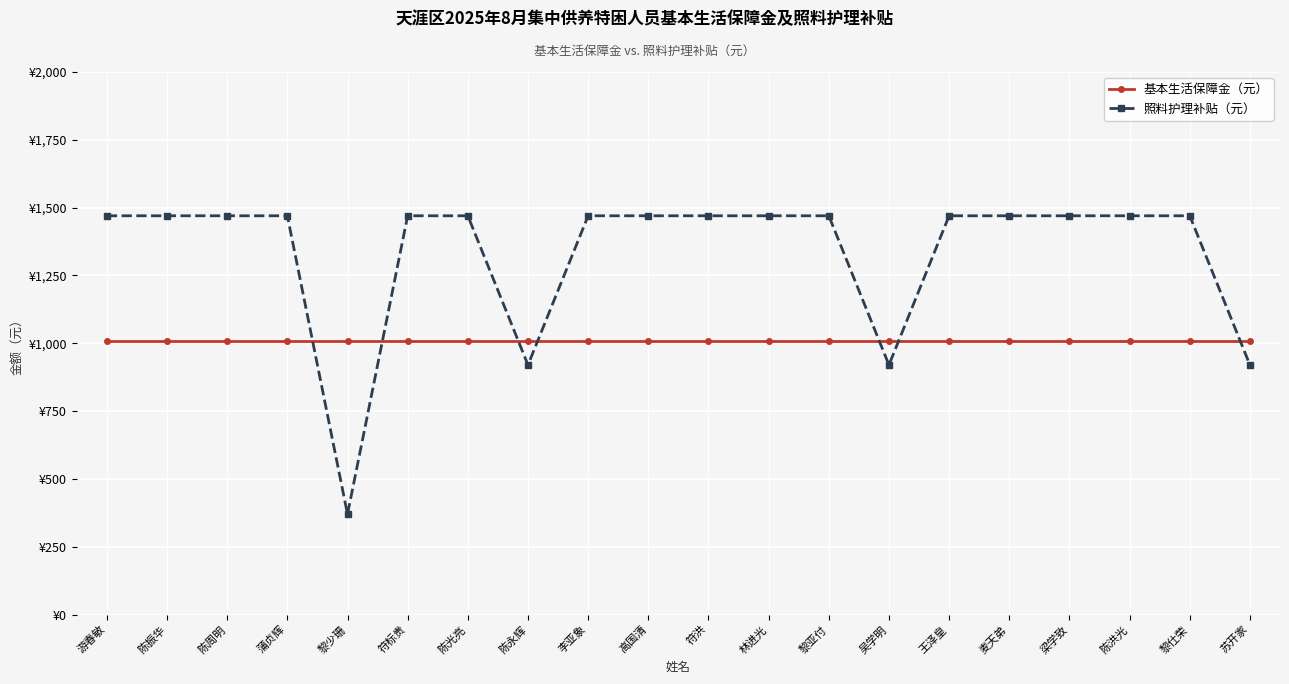

What is the maximum value shown in the chart?

1470